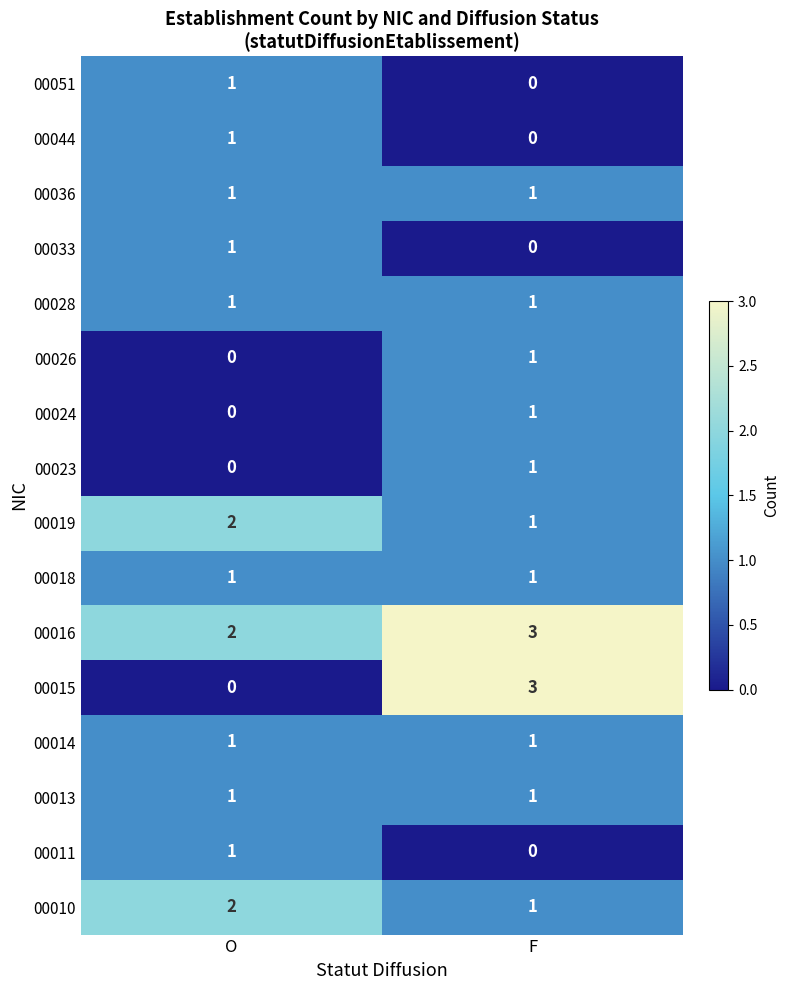

The 00010 series shows 1 at F. True or false?

True